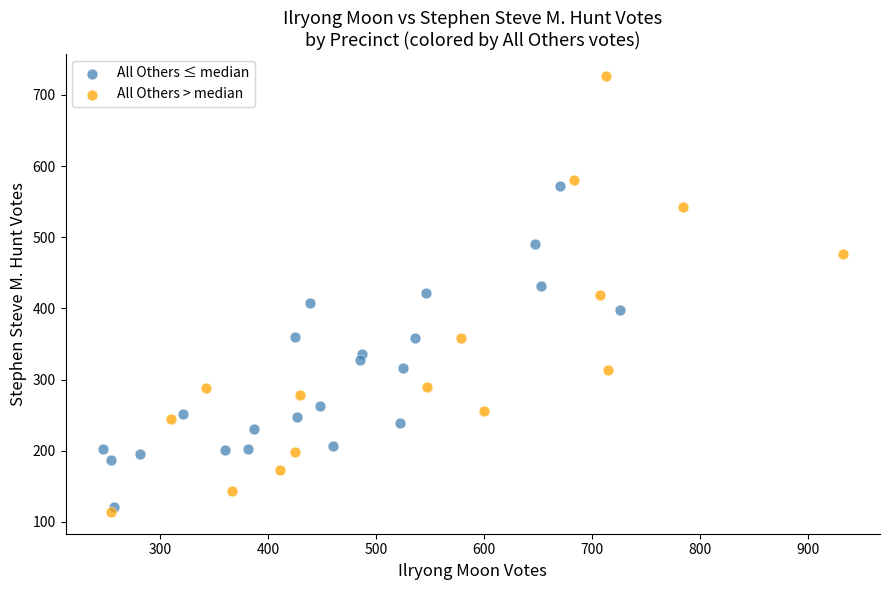

Which series reaches the maximum Y coordinate?

All Others > median